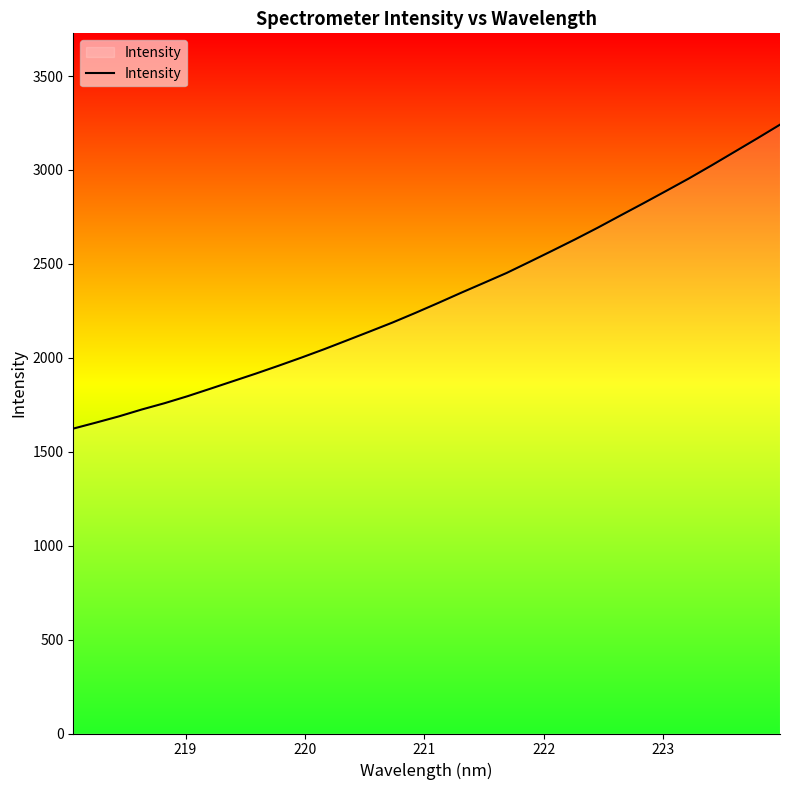

What is the difference between the maximum and minimum values?

1618.0